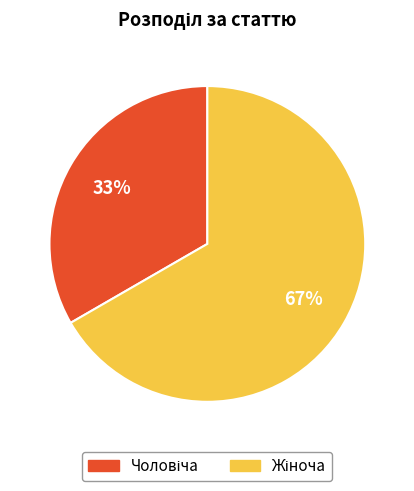

Is there any slice that represents more than half of the pie?

Yes